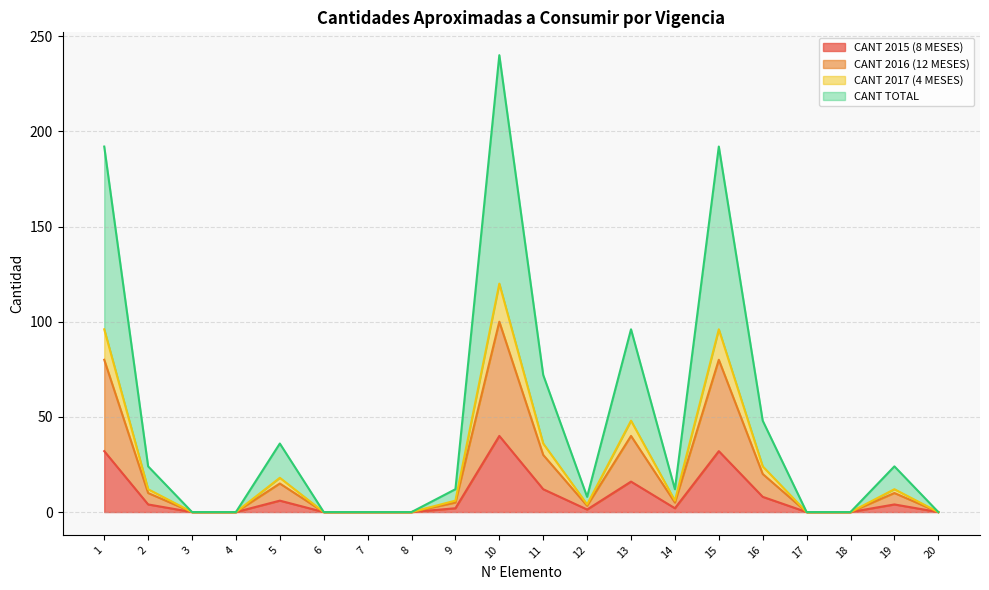

Does the chart display data point markers on the line(s)?

No